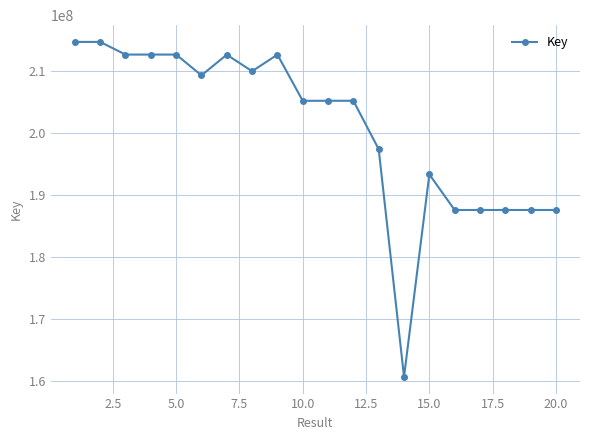

What is the value of the 20th point from the left?

187581024